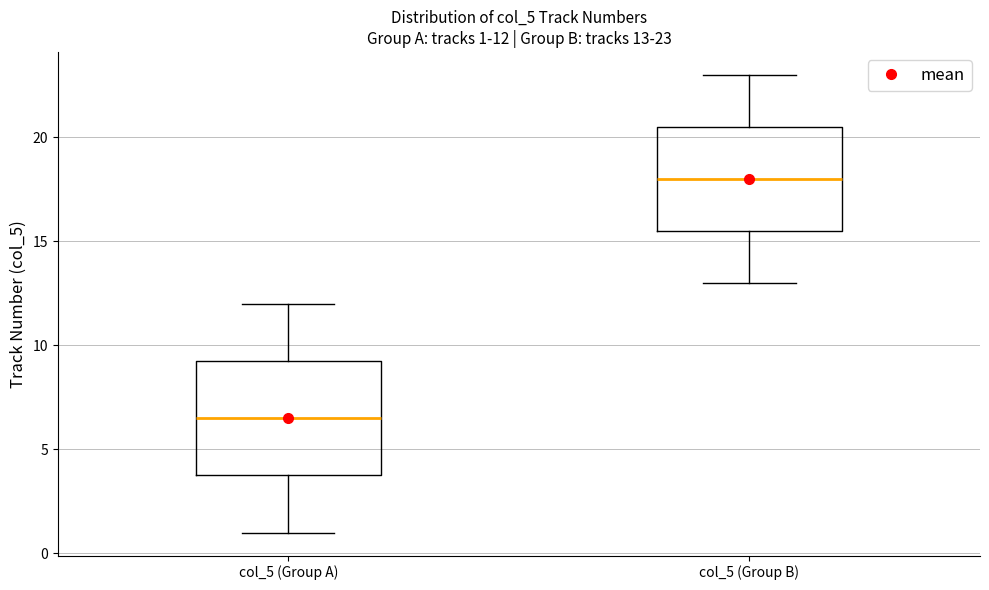

Comparing the boxes themselves (not the whiskers), which one is the tallest?

col_5 (Group A)